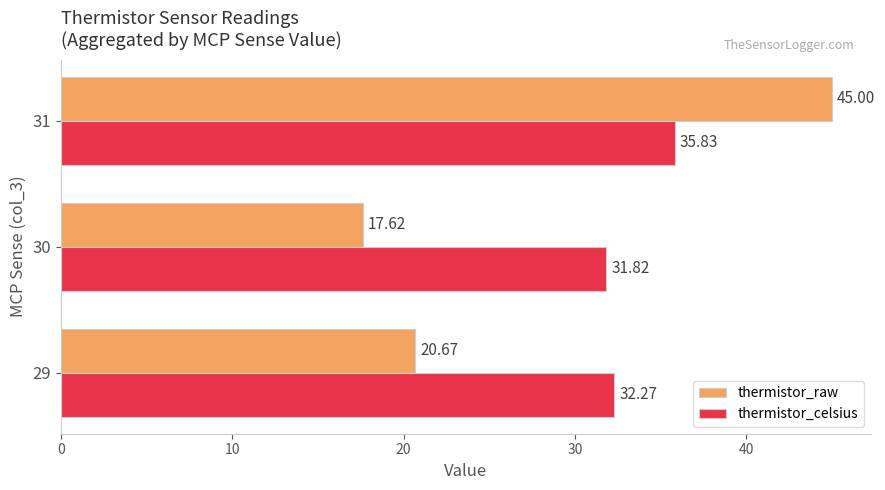

At how many categories does at least one series exceed 40?

1